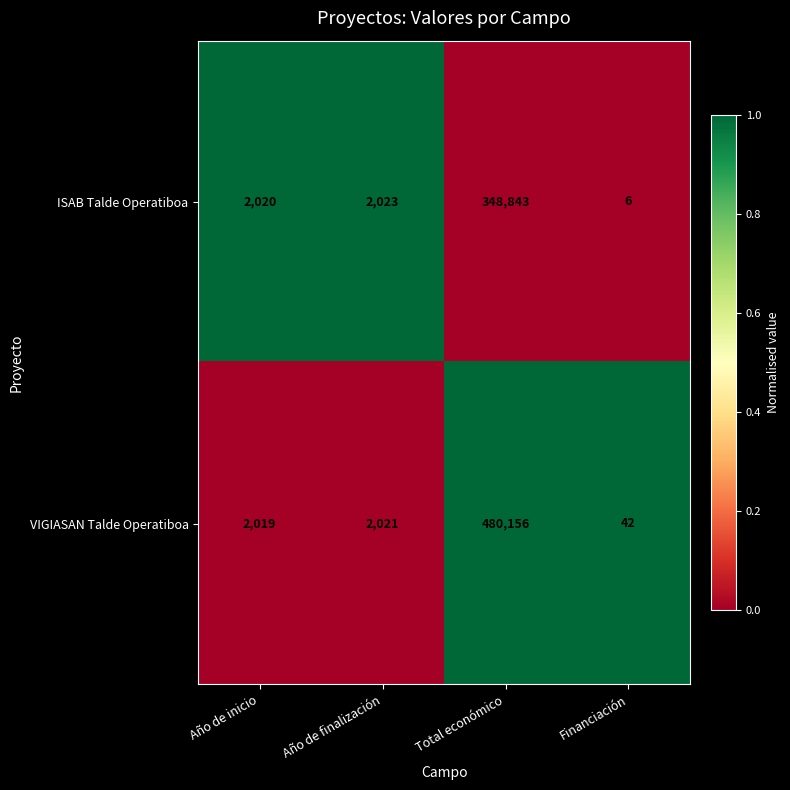

True or false: VIGIASAN Talde Operatiboa has a value of 480156 at Total económico.

True